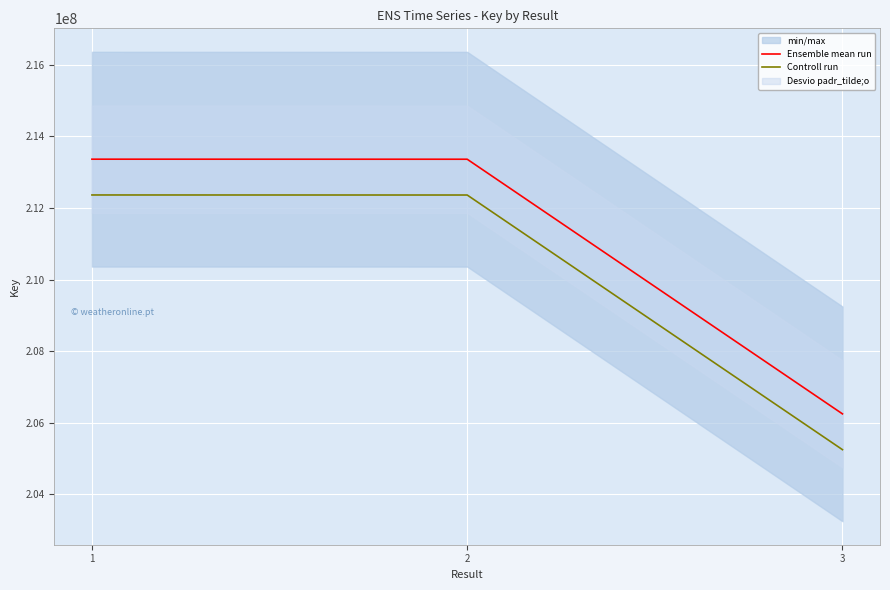

What is the sum of all Ensemble mean run values?

632978680